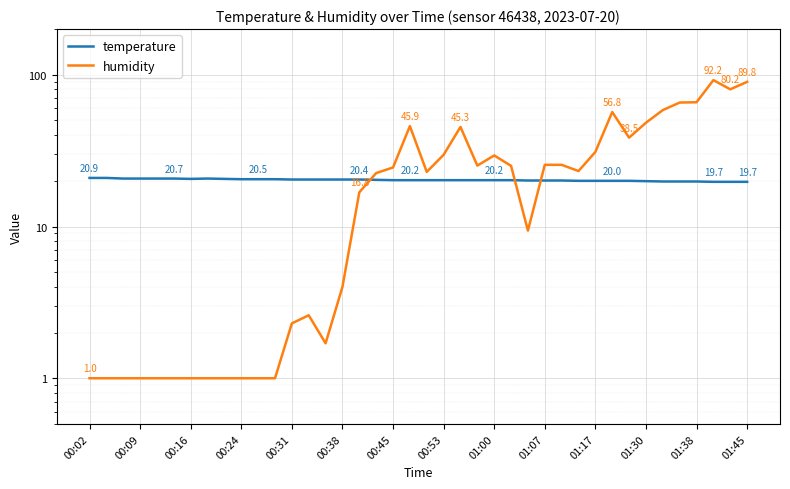

What value does the temperature series have at 01:38?

19.8